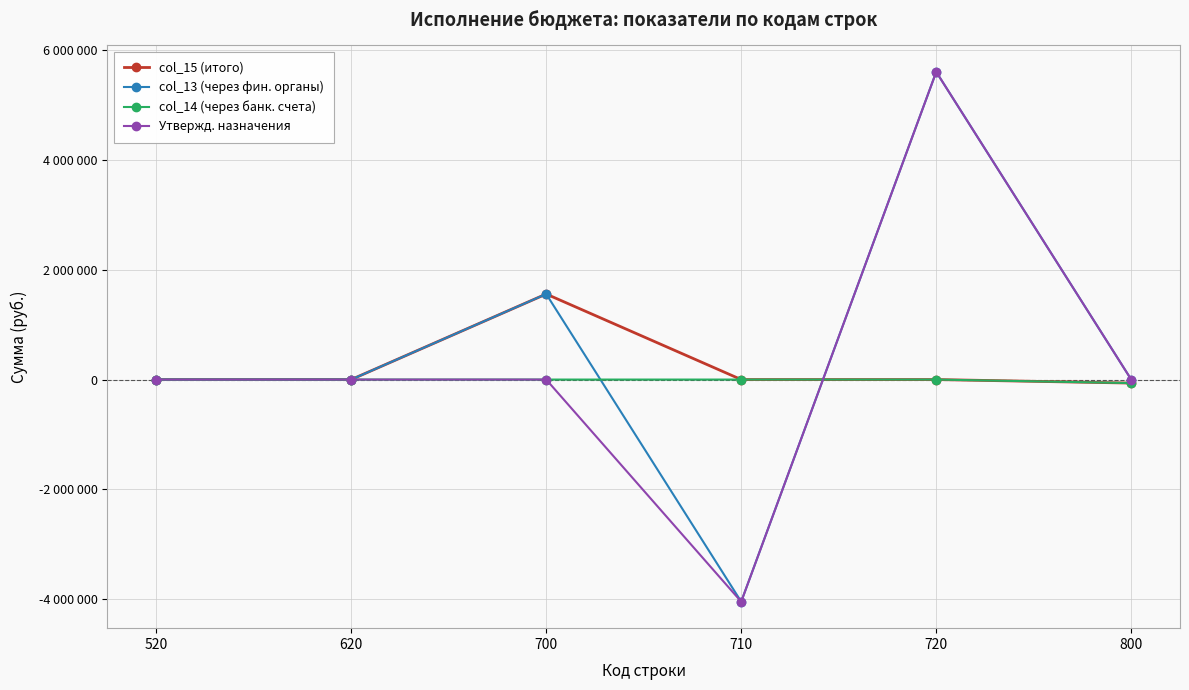

Reading left to right, what are all the values shown in this chart?

col_15 (итого): 0.0	0.0	1558165.6	0.0	0.0	-64277.1
col_13 (через фин. органы): 0.0	0.0	1558165.6	-4046471.0	5604636.7	0.0
col_14 (через банк. счета): 0.0	0.0	0.0	0.0	0.0	-64277.1
Утвержд. назначения: 0.0	0.0	0.0	-4046471.0	5604636.7	0.0